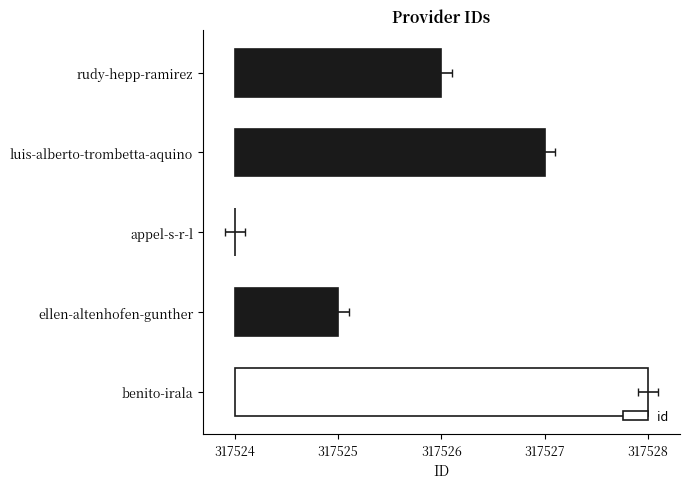

Reading left to right, extract all data points from this chart.

4	1	0	3	2